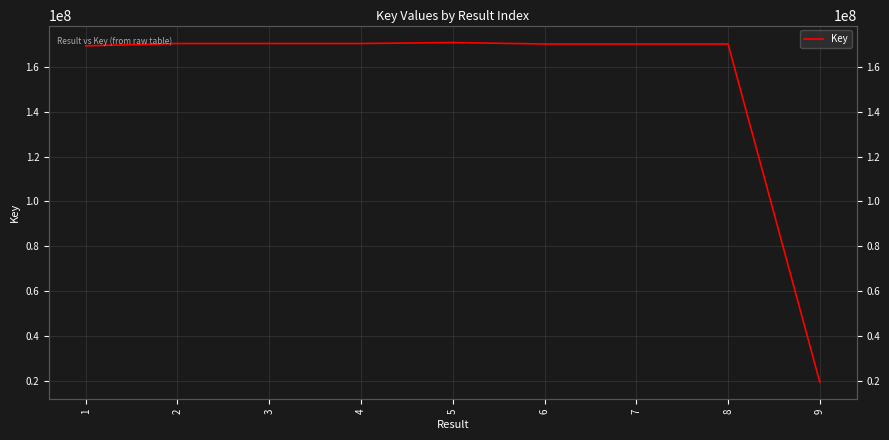

Does the chart have visible grid lines?

Yes